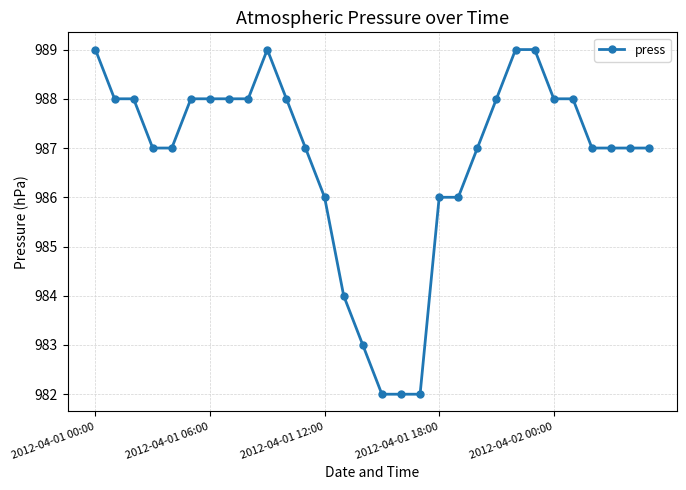

Is this an area chart (filled region under the line)?

No